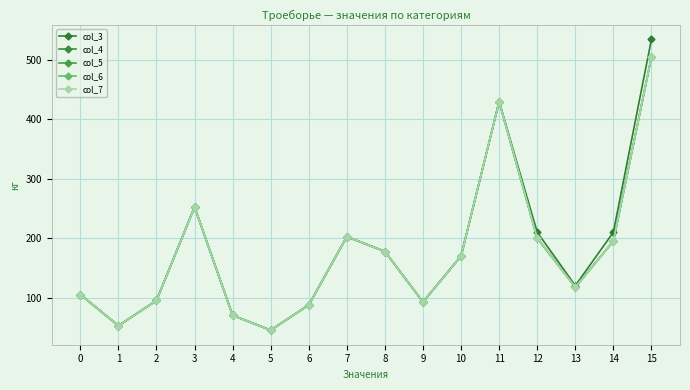

True or false: col_7 and col_5 cross at least once.

False